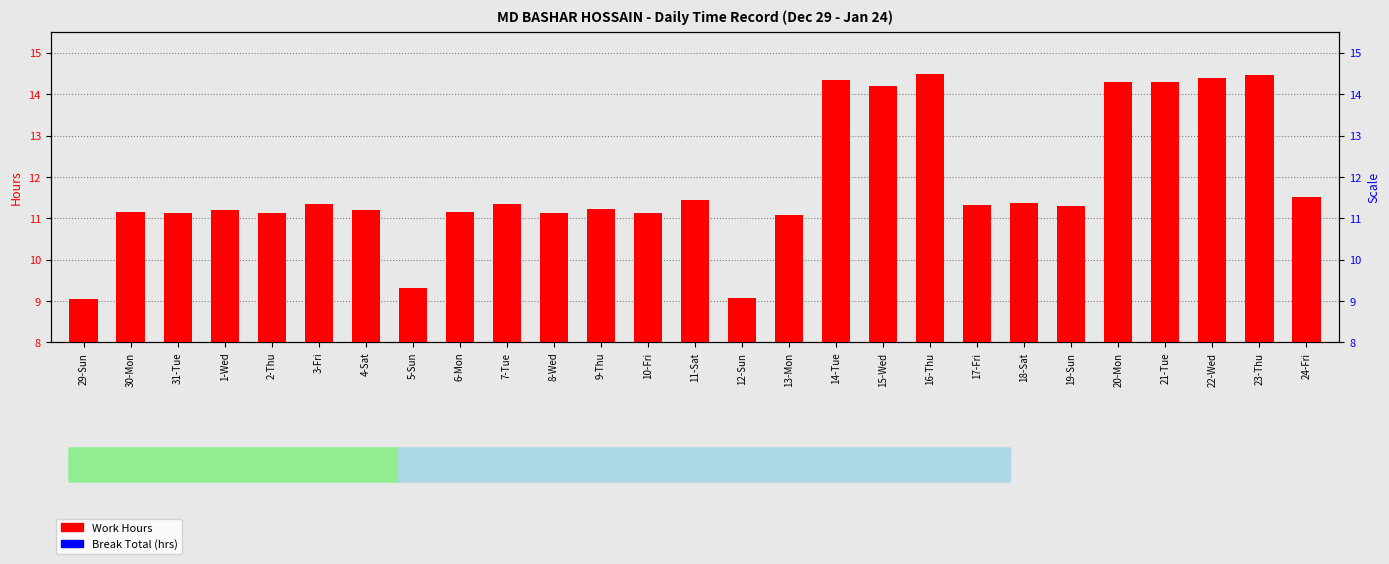

The value of Work Hours at 8-Wed is 4.6. True or false?

False